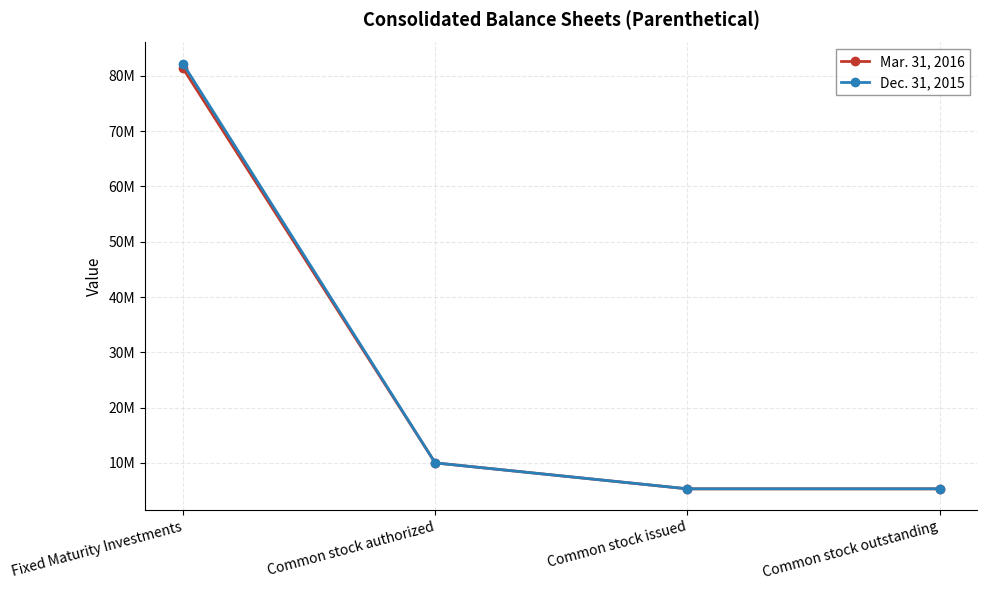

What is the smallest value displayed?

5307133